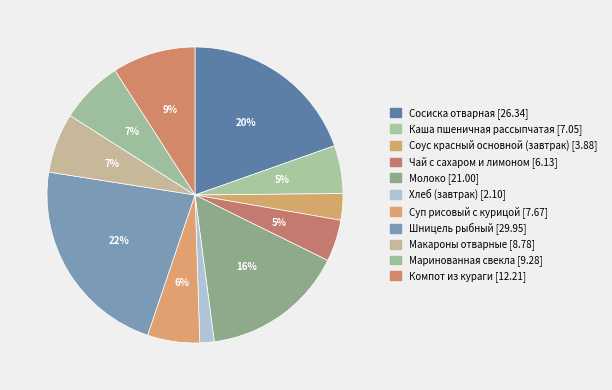

What is the change in value from Чай с сахаром и лимоном to Хлеб (завтрак)?

-4.0